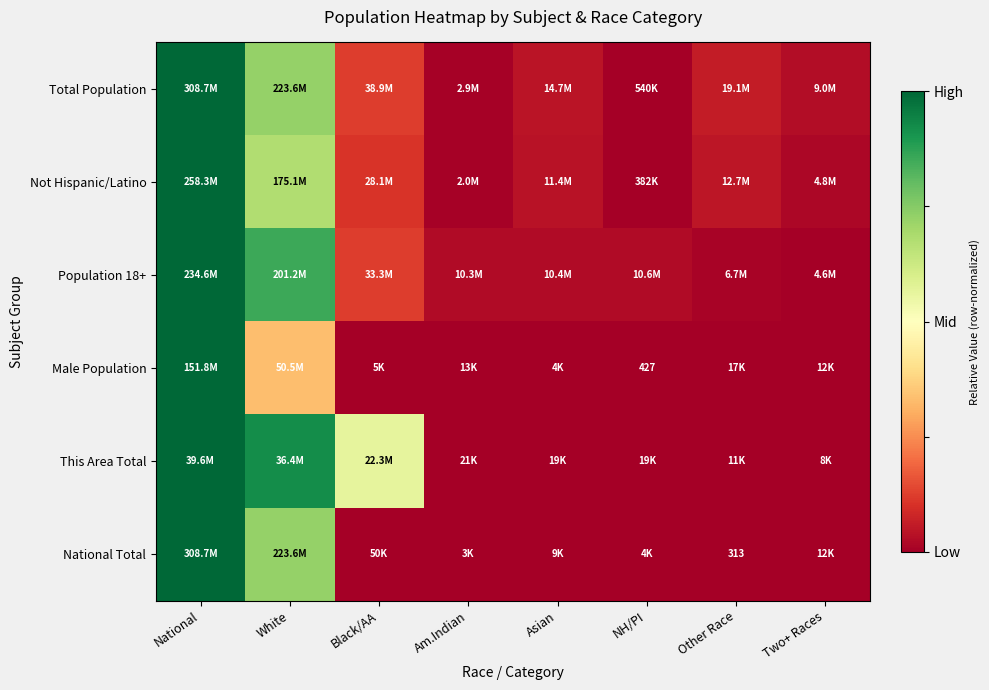

At which category is the sum across all series the highest?

National